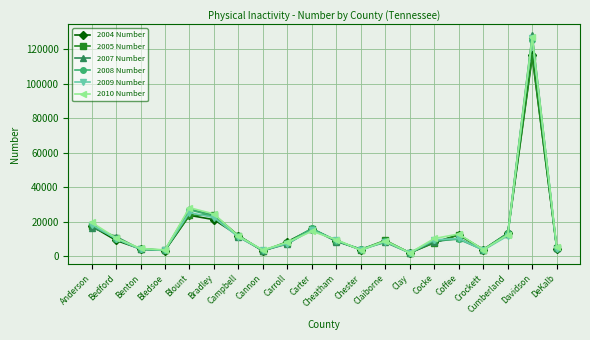

Which series has the largest range (max minus min)?

2007 Number